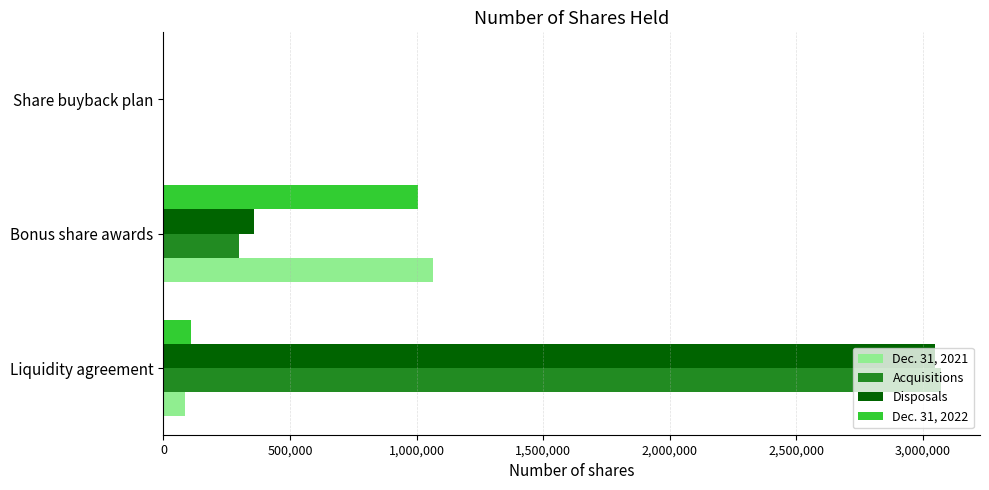

Where is Acquisitions nearest to the value 1535769?

Bonus share awards